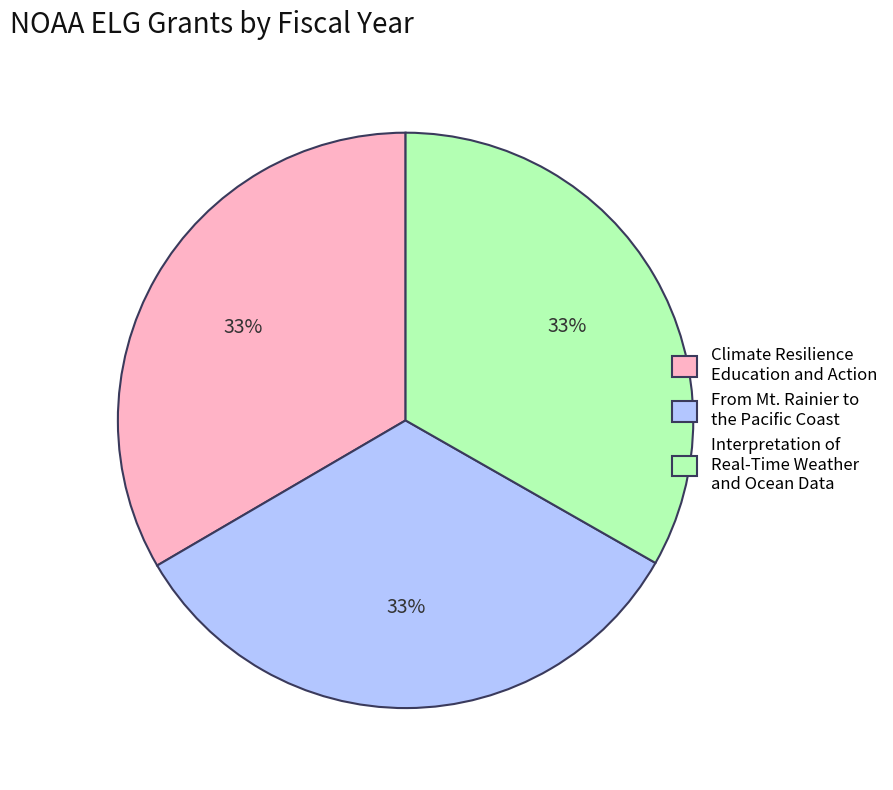

To the nearest percent, what percentage of the pie is From Mt. Rainier to the Pacific Coast?

33%